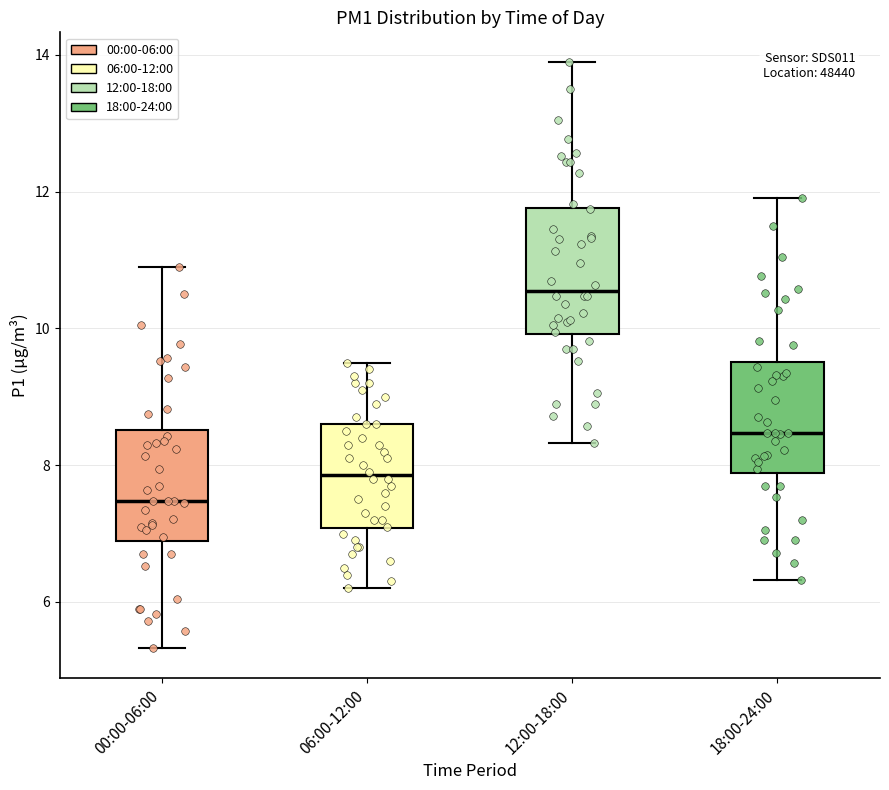

Which box has the lowest median line?

00:00-06:00